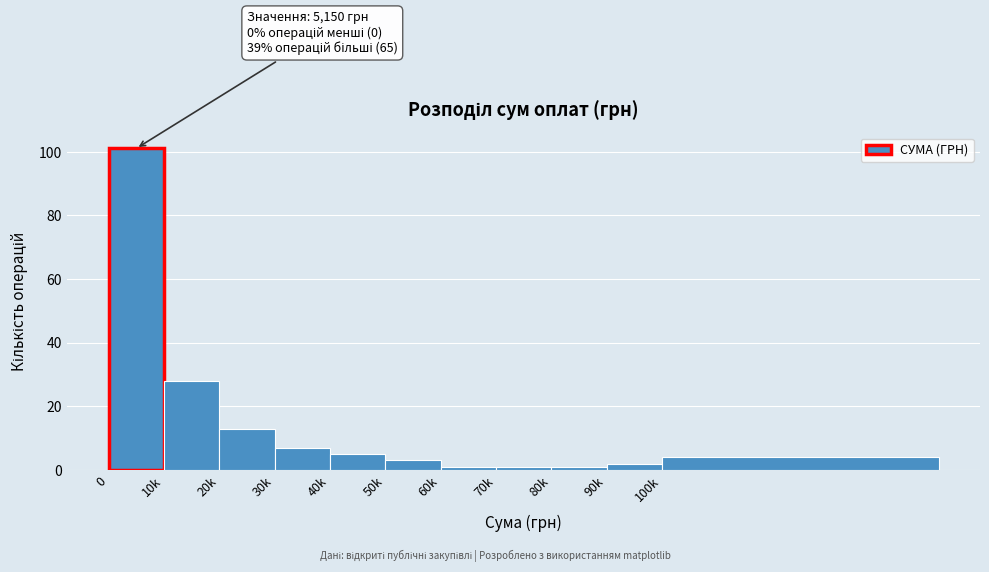

Reading left to right, what are all the values shown in this chart?

0=101	10k=28	20k=13	30k=7	40k=5	50k=3	60k=1	70k=1	80k=1	90k=2	100k=4